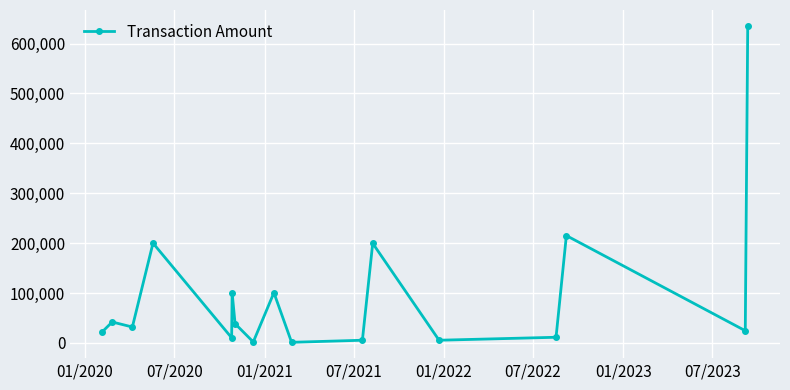

What is the sum of all values?

1646793.1